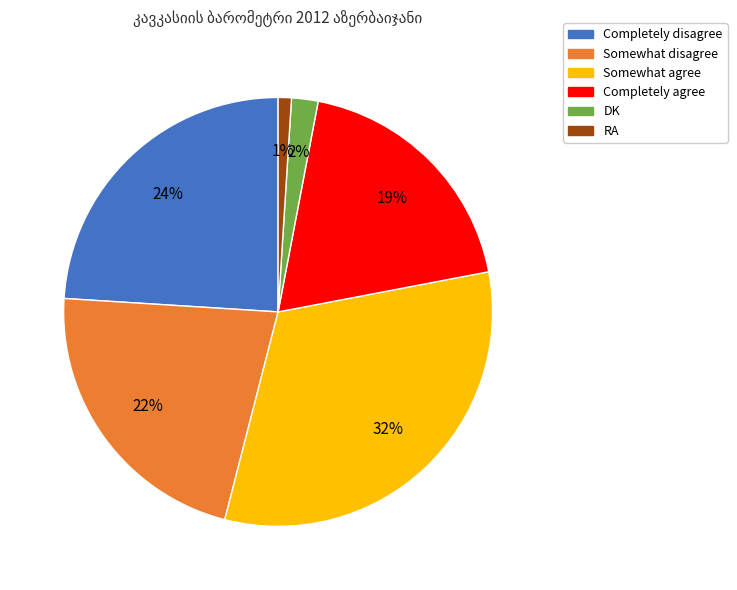

Is it true that Completely agree is 19% of the pie?

True